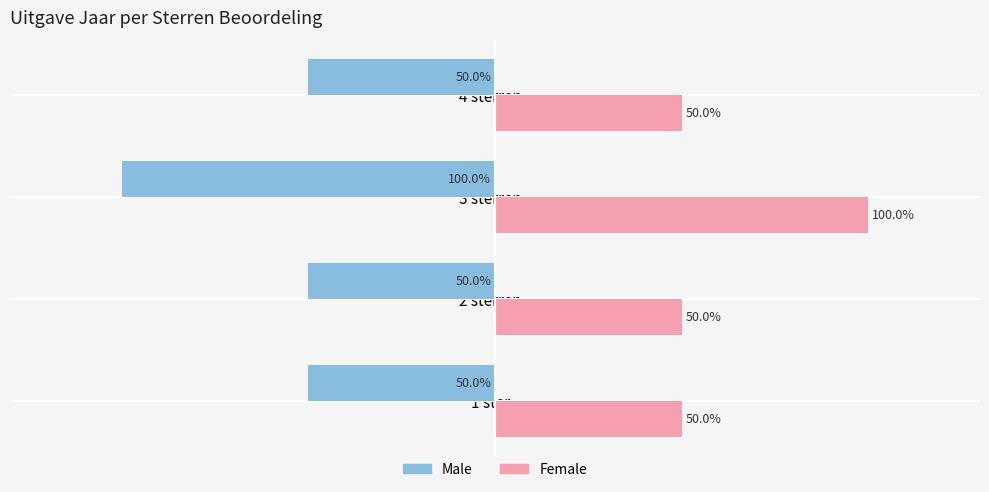

Which series has the largest total across all categories?

Female